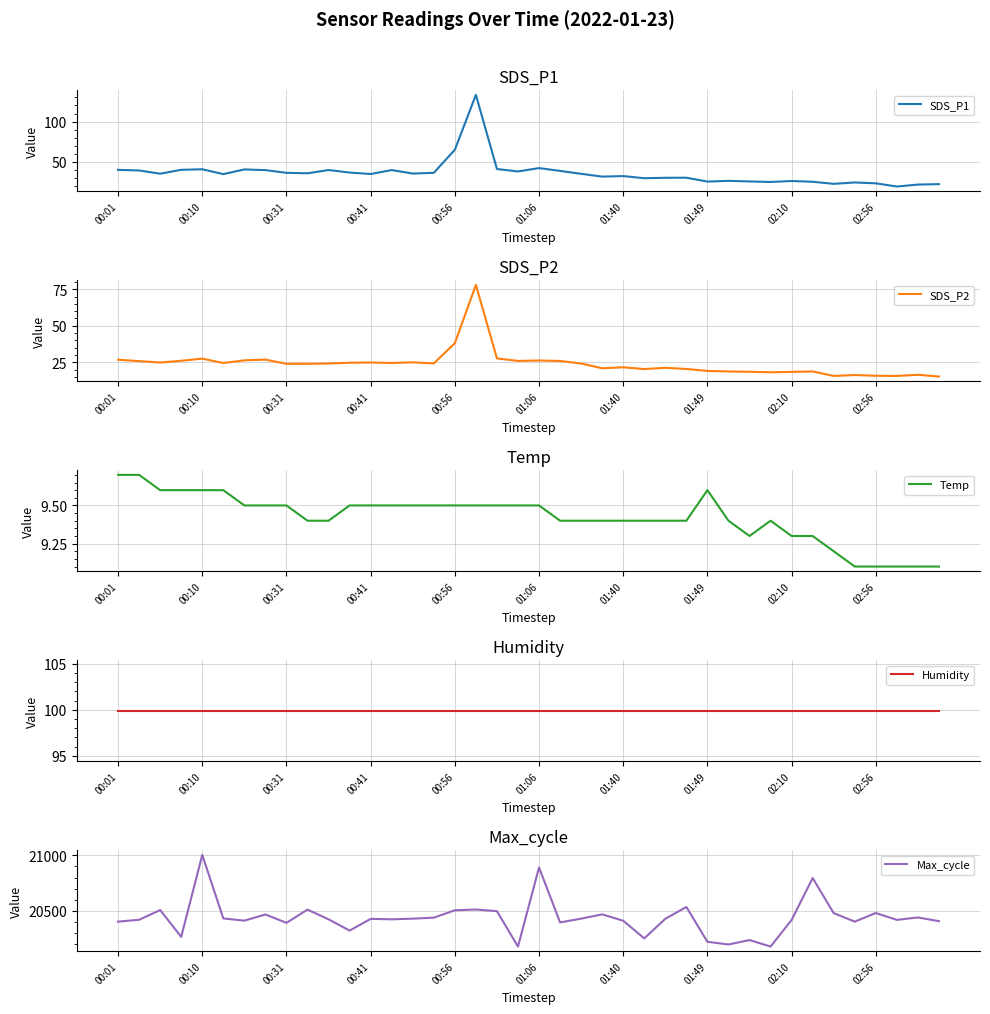

What is the maximum value for SDS_P1?

133.1